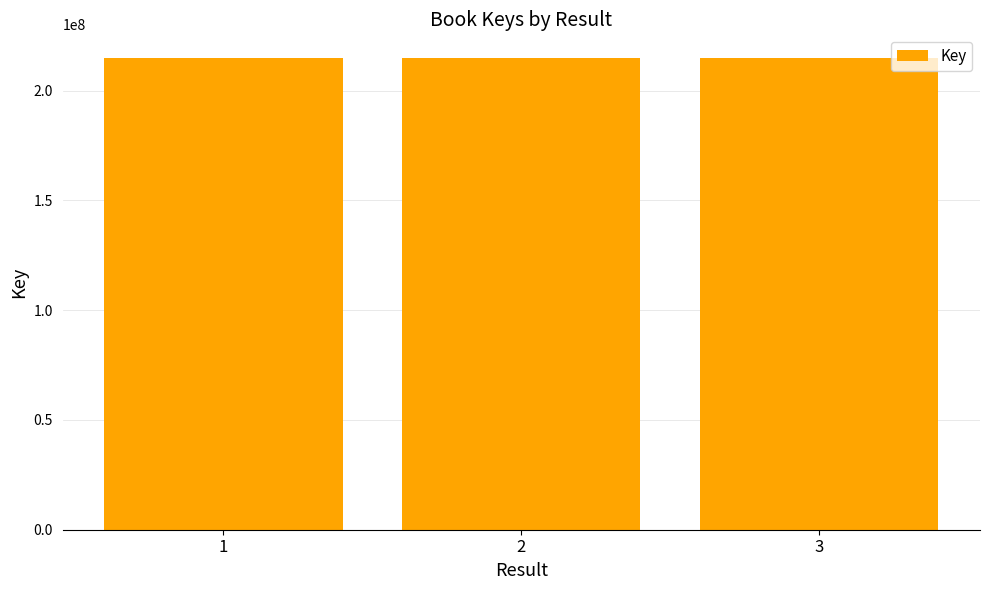

What is the maximum value shown in the chart?

214855716